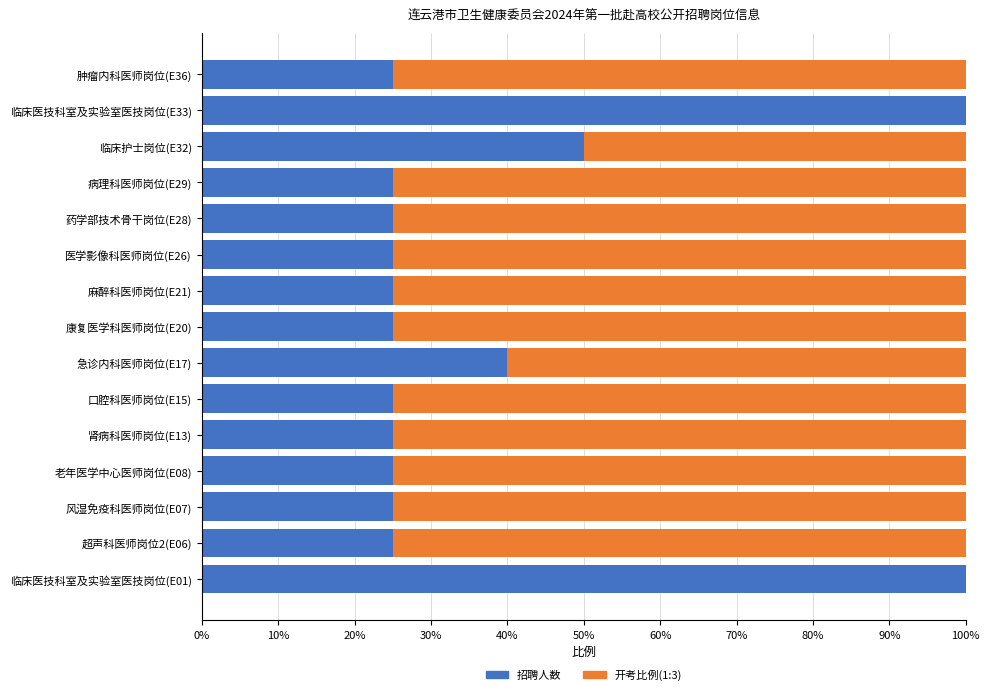

Count the number of data series in this chart.

2